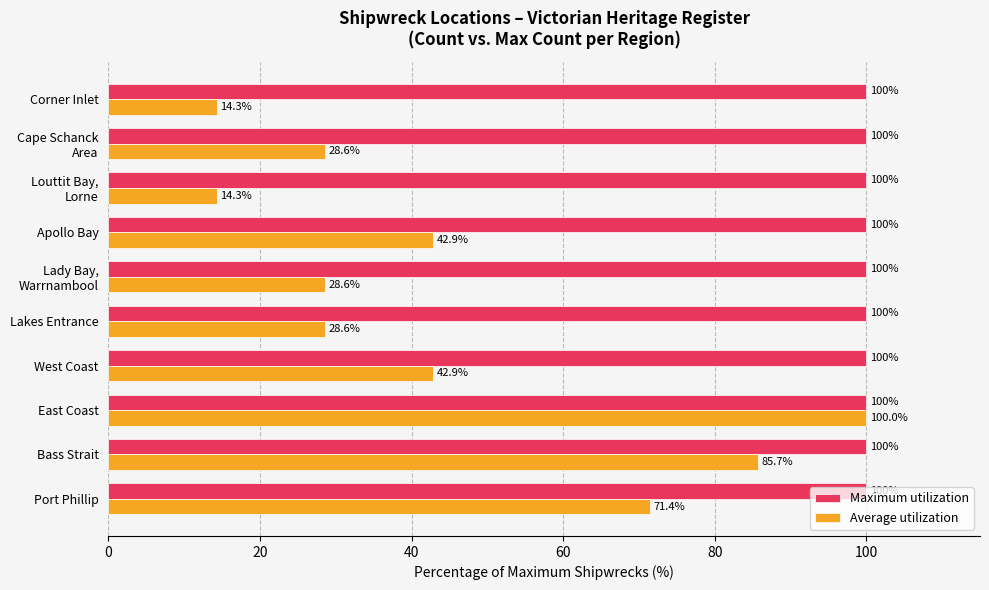

True or false: Average utilization has a value of 42.9 at West Coast.

True